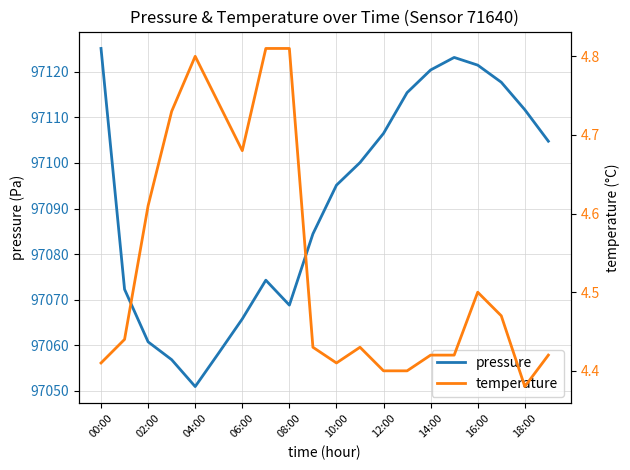

What is the difference between the second highest and minimum values in the pressure series?

72.2